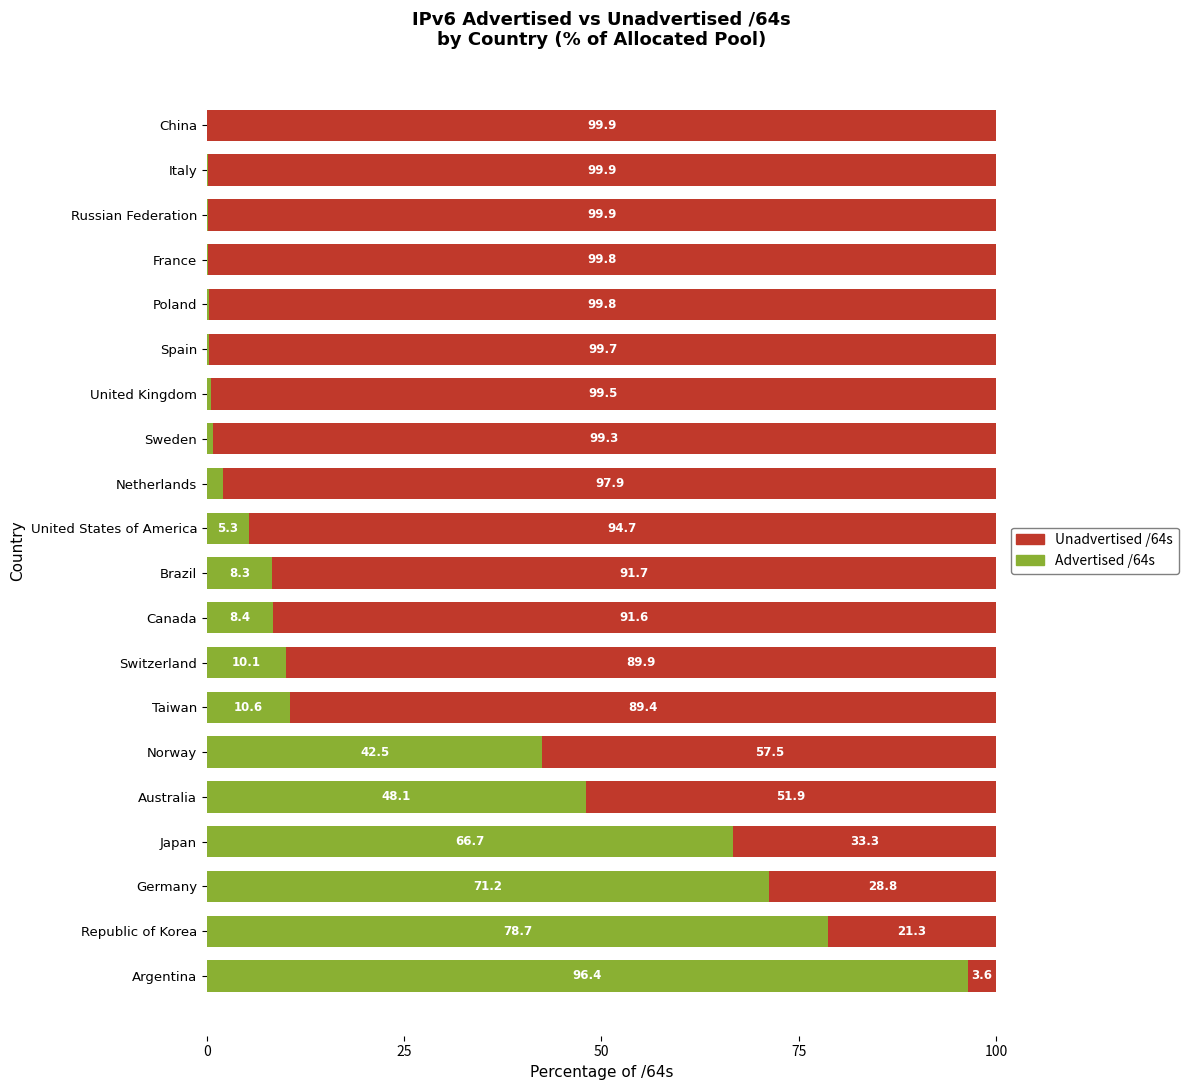

At which label is Advertised /64s closest to 48?

Australia